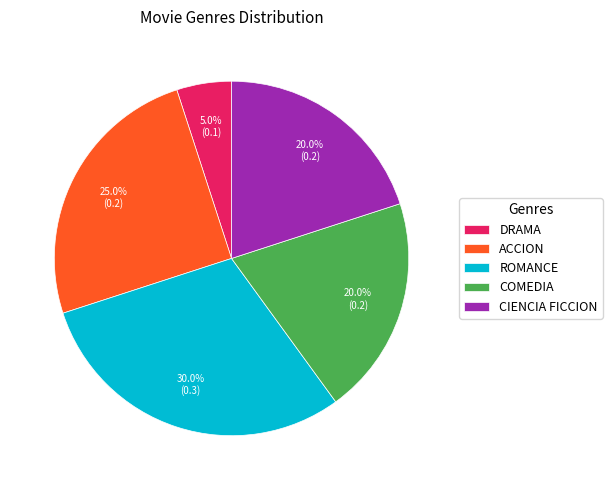

Does DRAMA represent more than half of the total?

No